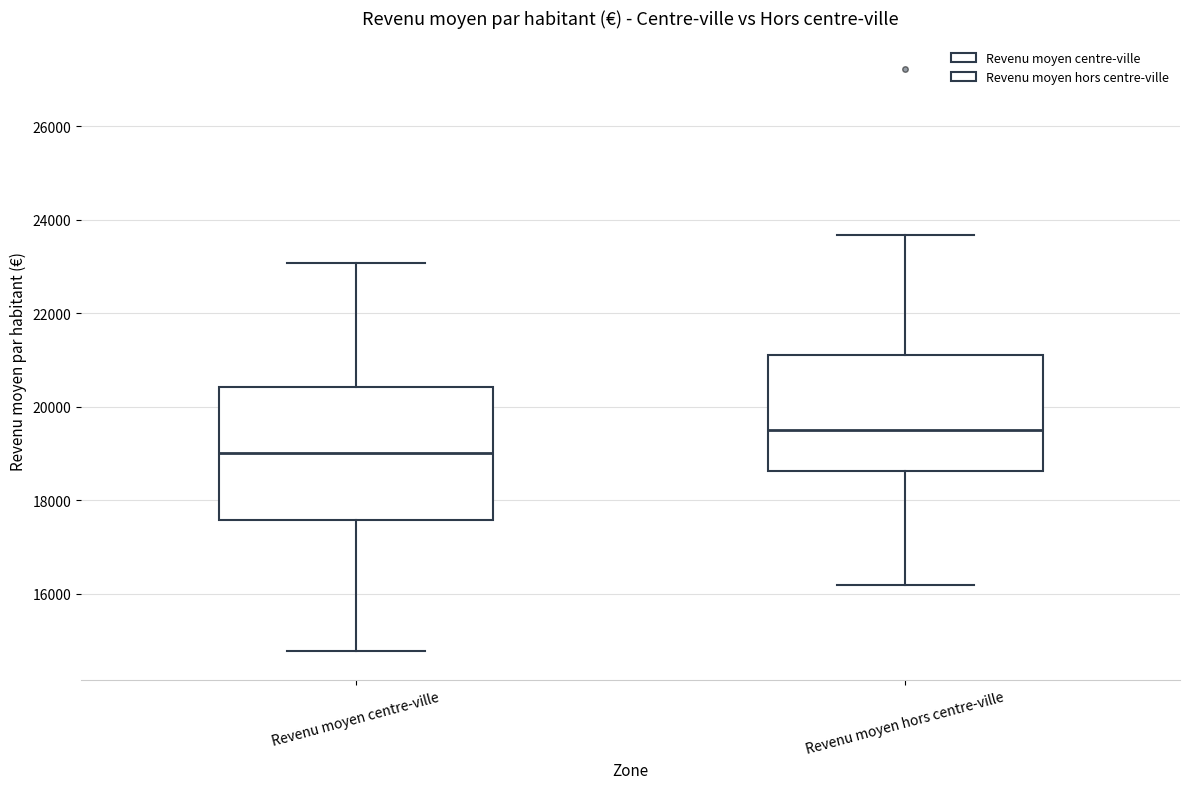

Which box has the highest median line?

Revenu moyen hors centre-ville